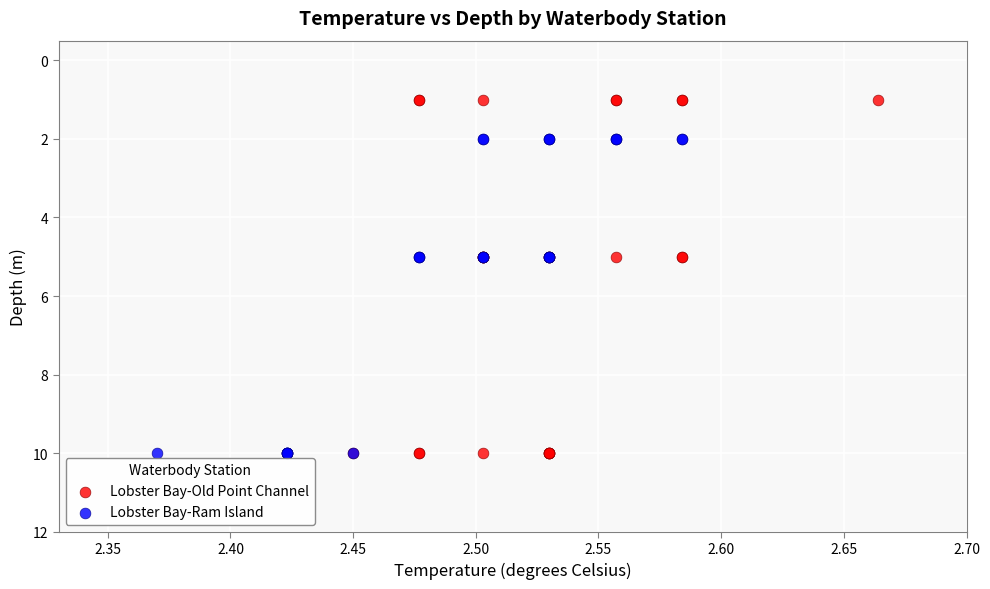

What are all the series names shown in the legend?

Lobster Bay-Old Point Channel, Lobster Bay-Ram Island